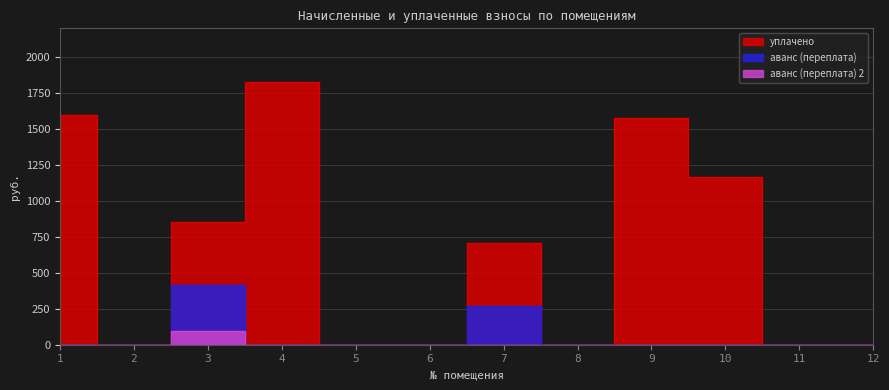

In аванс (переплата), how many points are higher than both neighbors (excluding endpoints)?

2